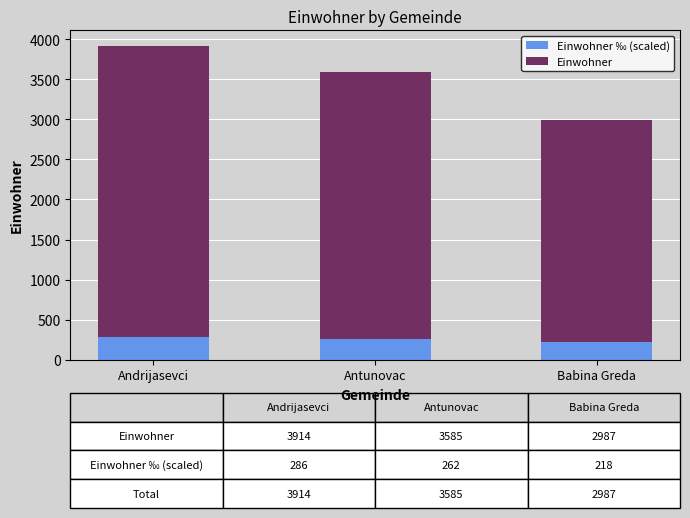

Count the number of categories in the chart.

3